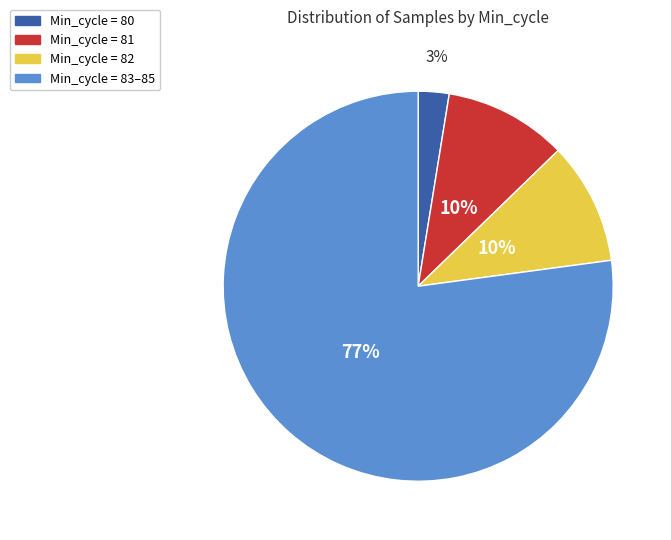

How many segments does this pie chart have?

4